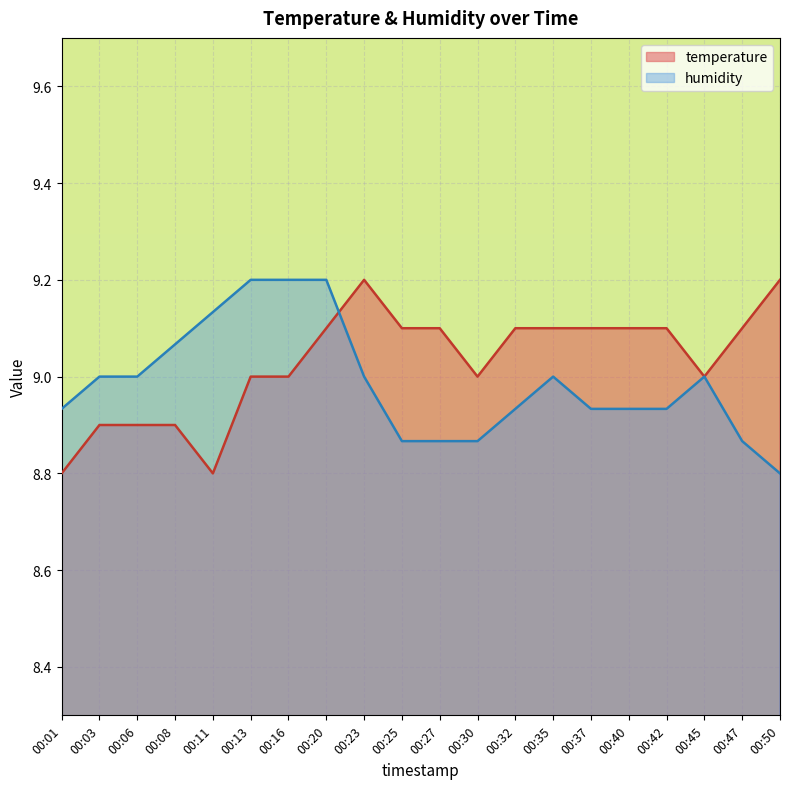

What is the value of the temperature point at the 18th from the left?

9.0